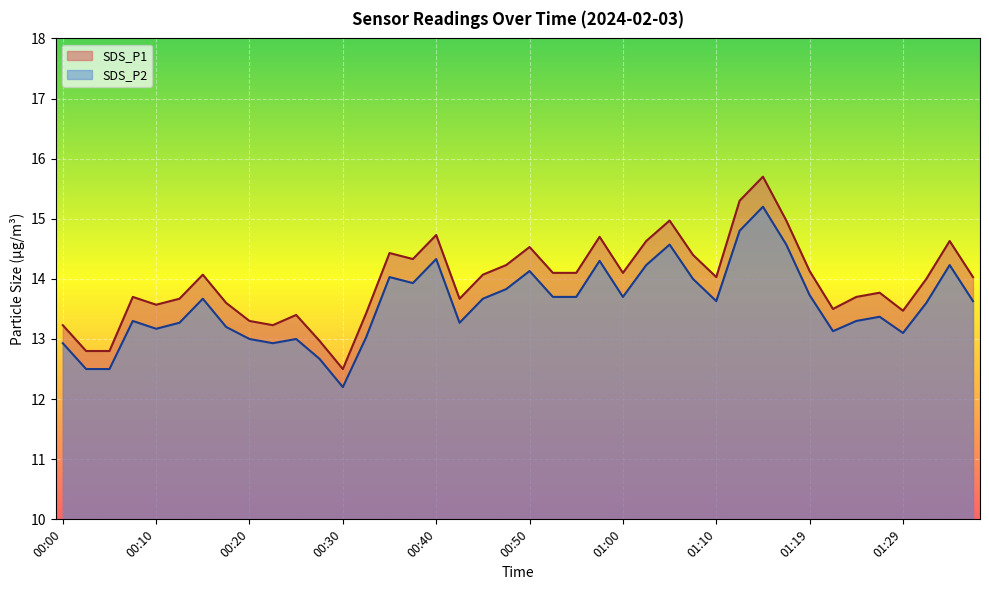

How many distinct data groups are displayed?

2